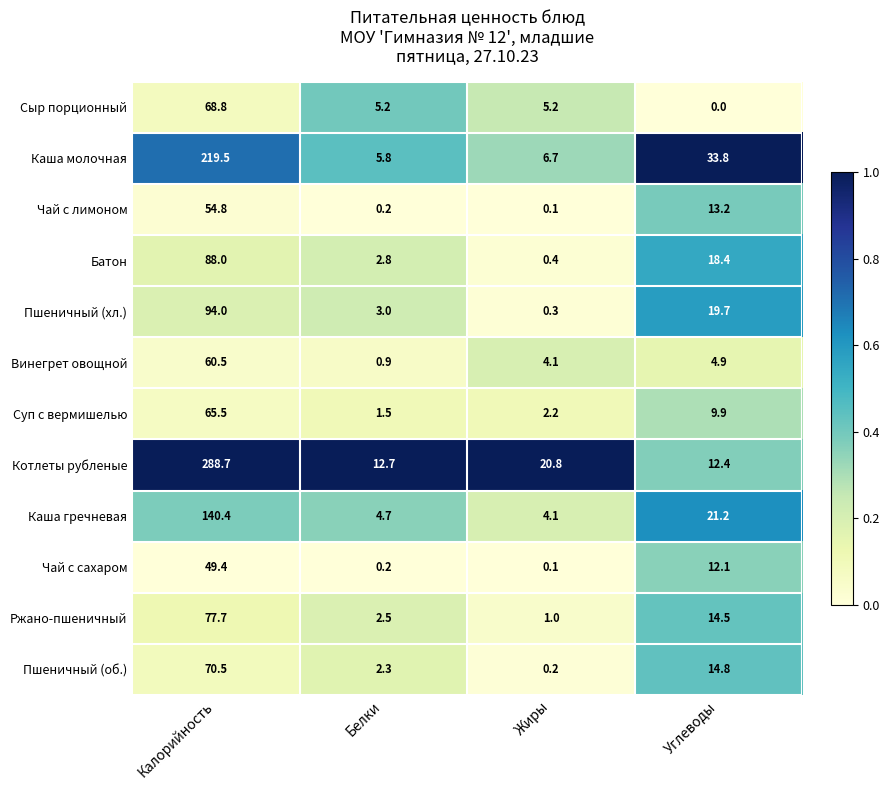

What is the difference between the Ржано-пшеничный values at Белки and Углеводы?

12.0